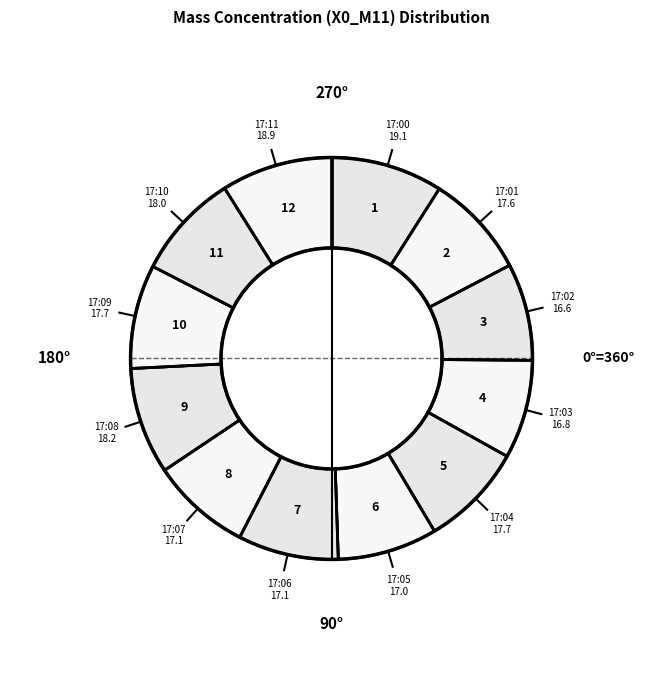

The 17:11 slice represents 1% of the pie. True or false?

False